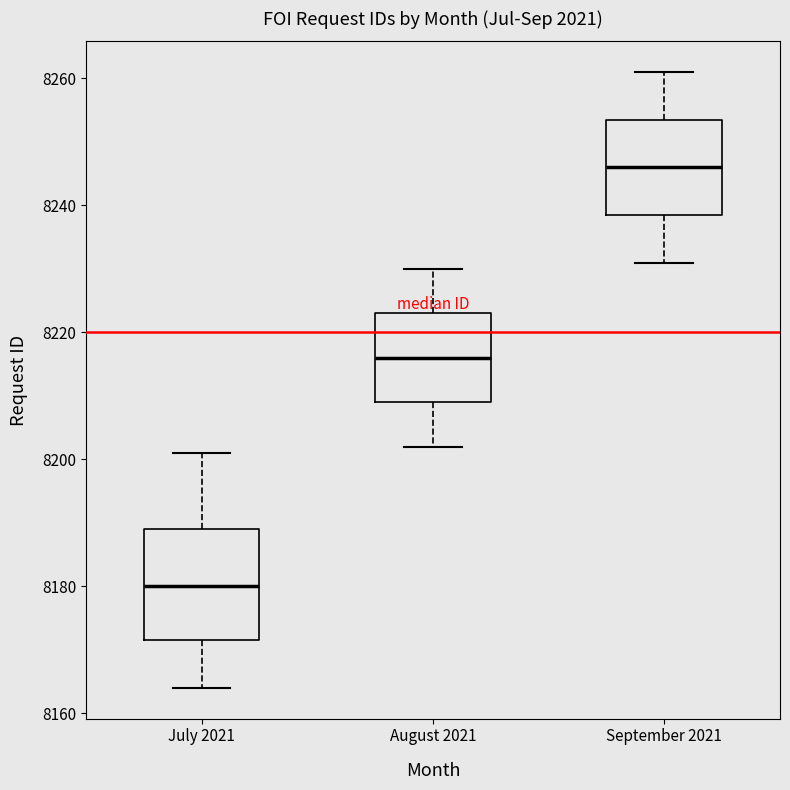

Where is the lower edge of the box for September 2021 on the y-axis? The values are not printed on the chart, so give them approximately, as read against the axis.

8238